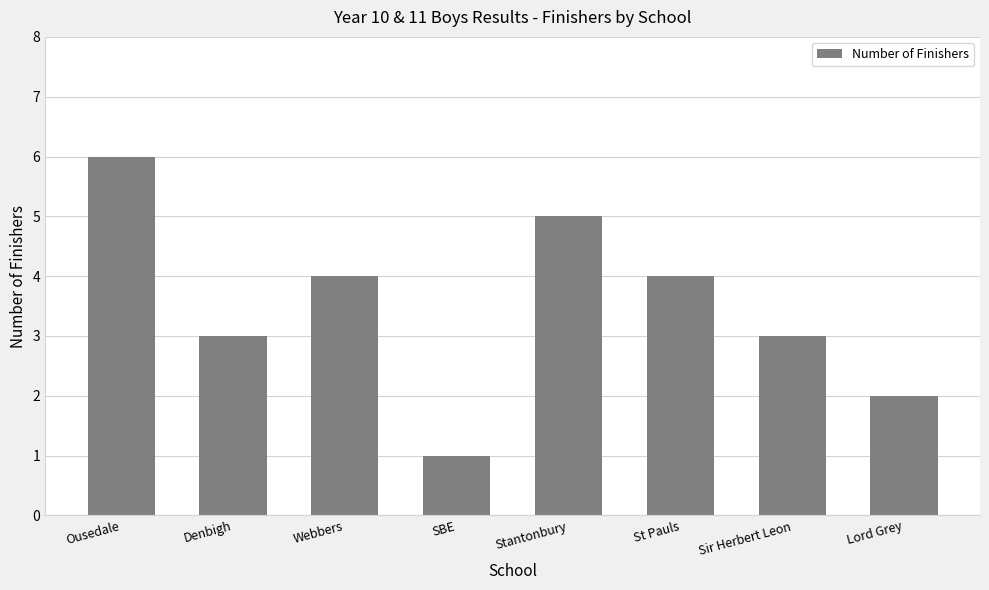

Does the chart contain stacked bars?

No